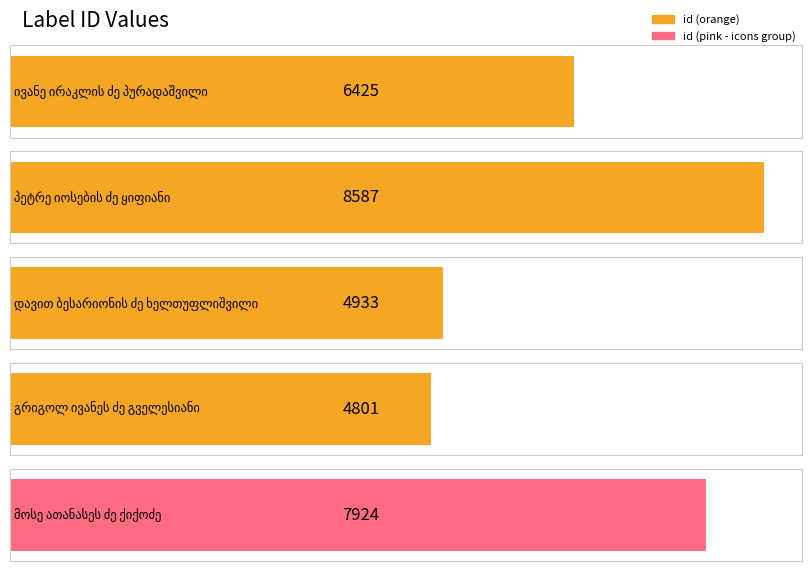

What is the maximum value shown in the chart?

8587